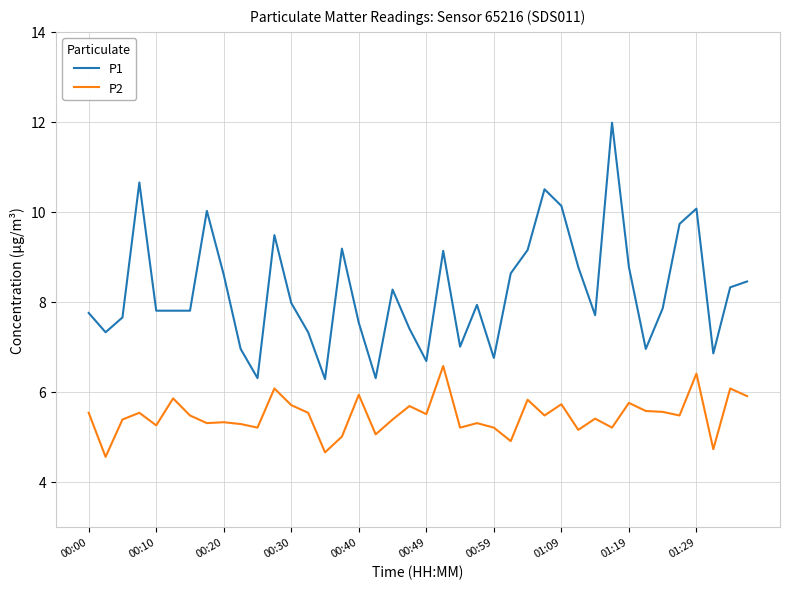

What is the highest value of the P1 series?

12.0